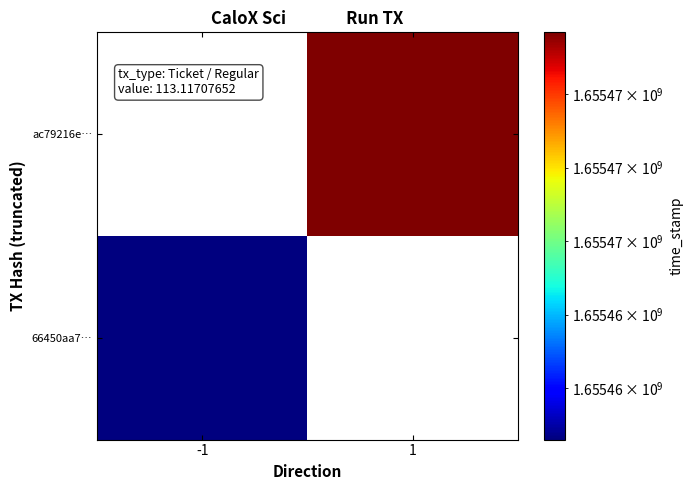

How many positive values does the 66450aa7… series have?

1